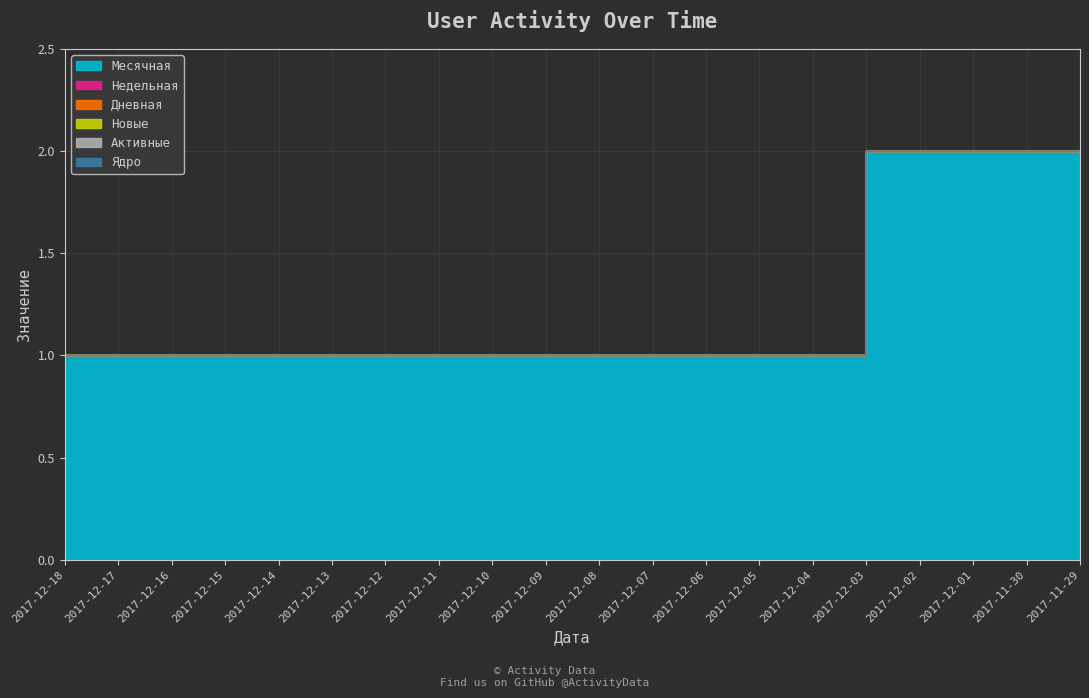

How many series are shown in this chart?

6